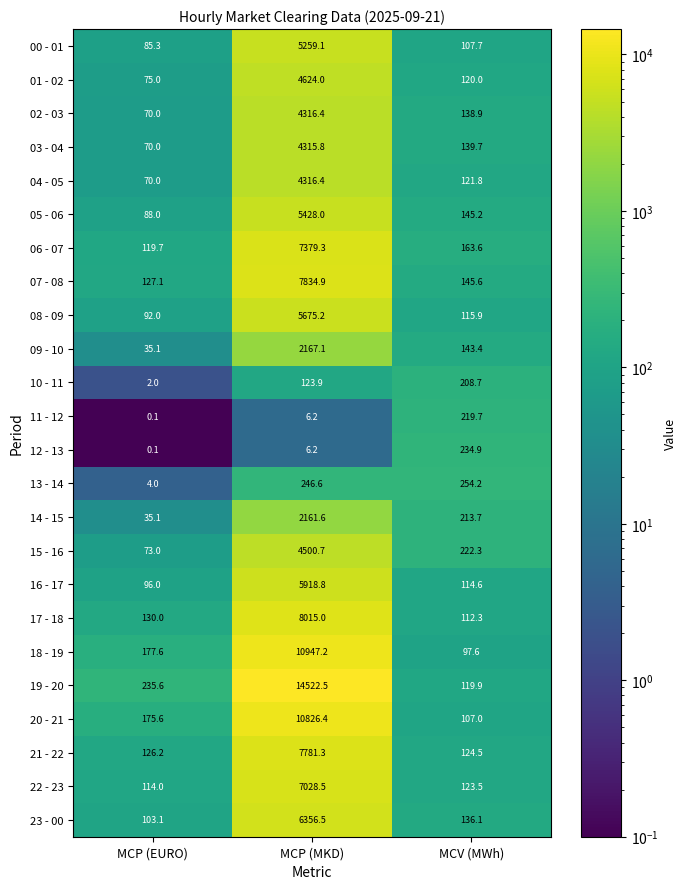

Is it true that 17 - 18 equals 3233.9 at MCP (MKD)?

False